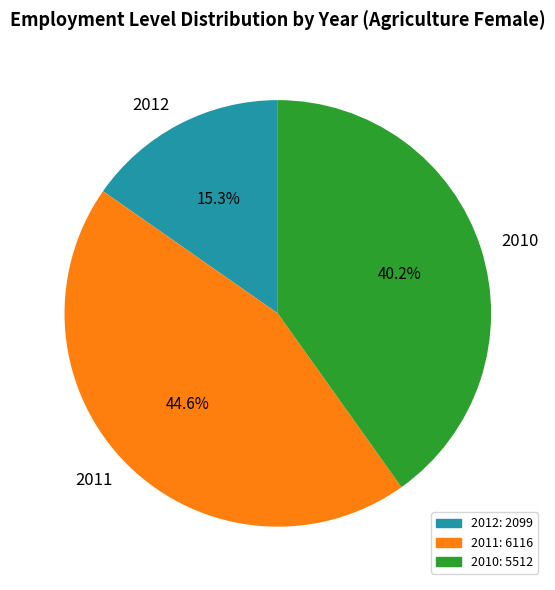

Which slice is the smallest?

2012